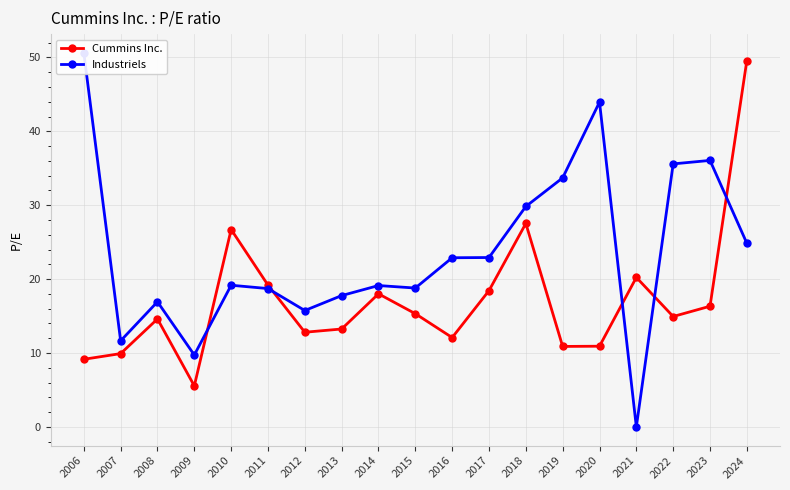

Between which two adjacent categories do Industriels and Cummins Inc. first intersect?

2009 and 2010